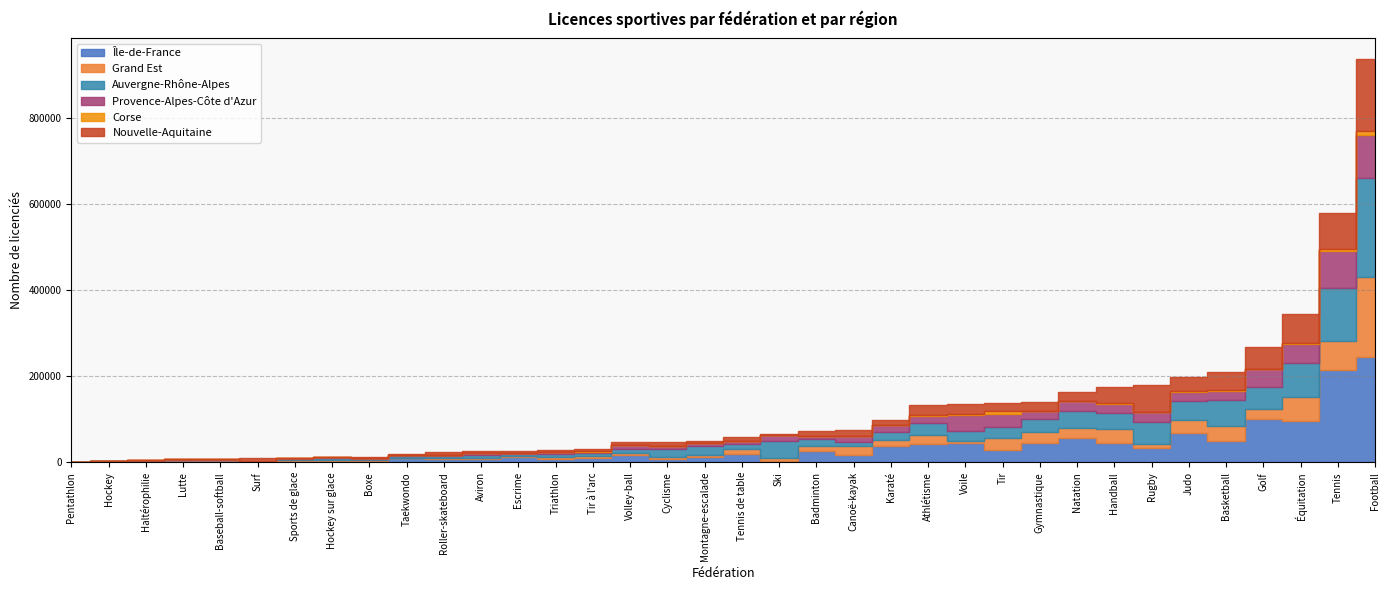

How many interior local peaks does the Nouvelle-Aquitaine series have?

14